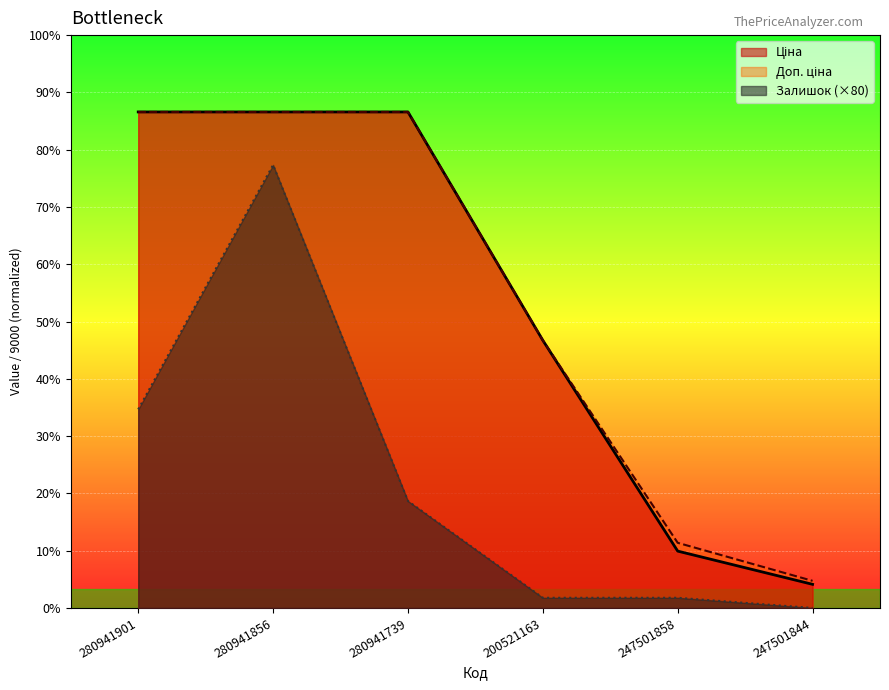

Count the number of categories in the chart.

6